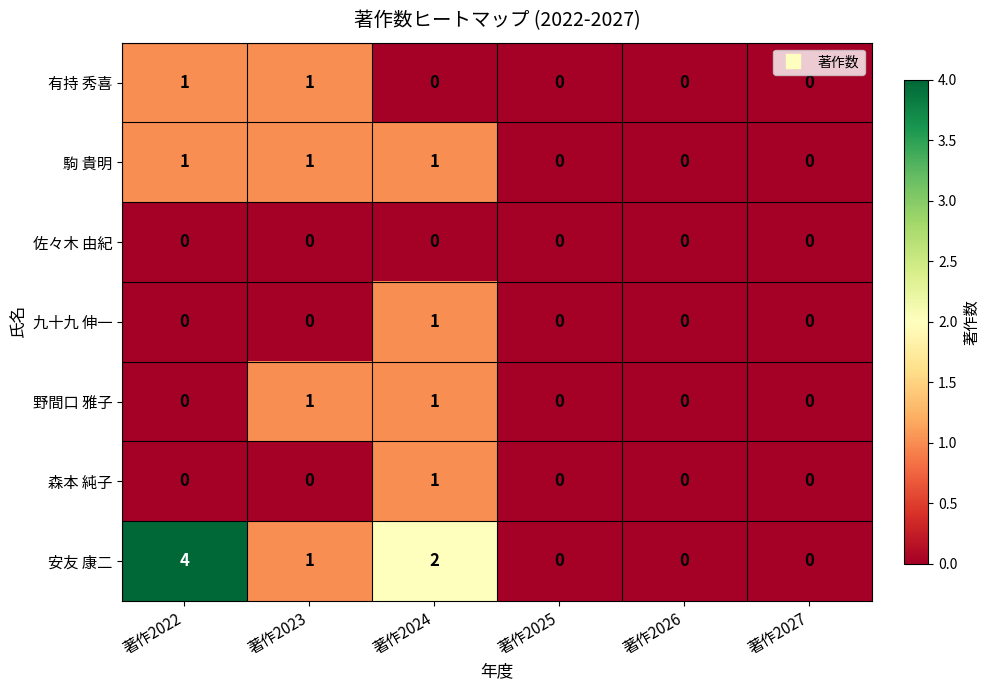

What is the total value across all series at 著作2022?

6